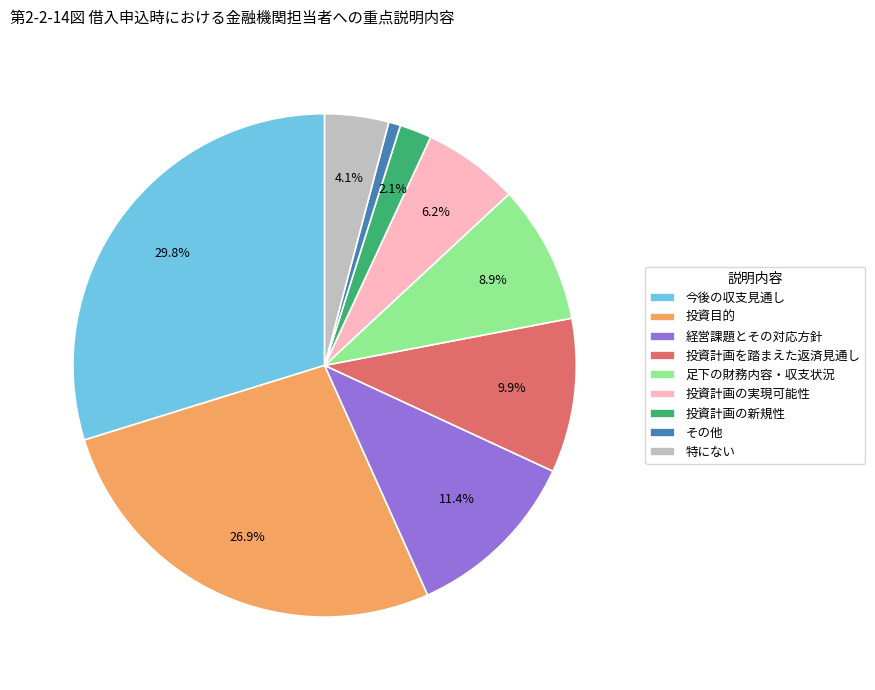

True or false: 投資目的 accounts for 27% of the total.

True